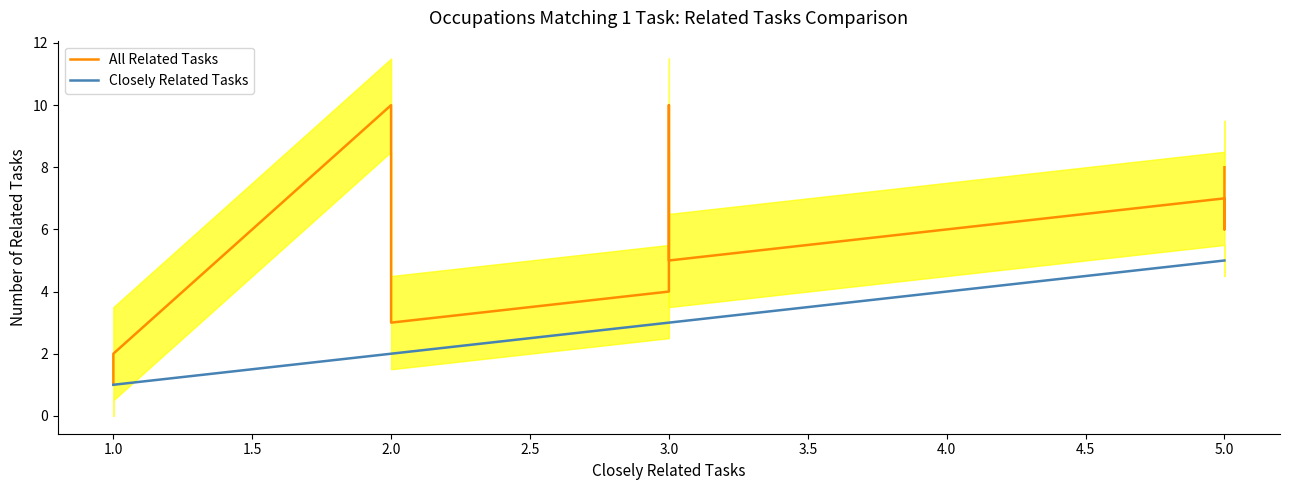

Is it true that Closely Related Tasks equals 2 at 2.0?

True